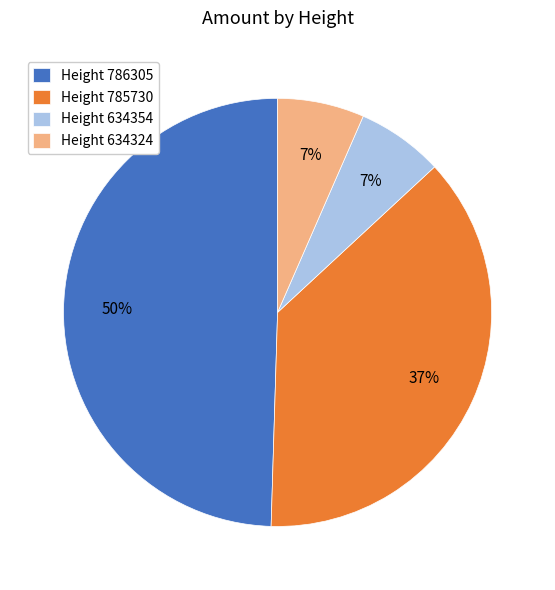

The Height 785730 slice represents 43% of the pie. True or false?

False